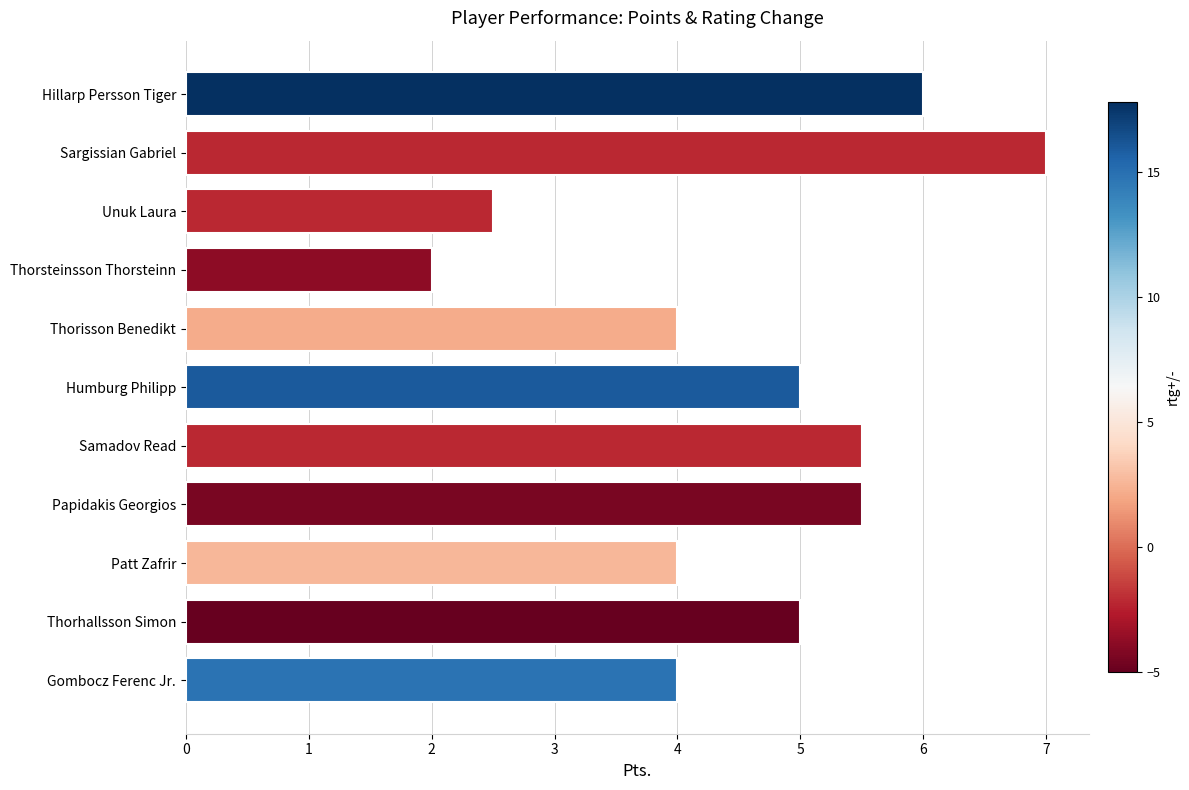

Reading top to bottom, list all the values displayed in this chart.

Hillarp Persson Tiger=6.0	Sargissian Gabriel=7.0	Unuk Laura=2.5	Thorsteinsson Thorsteinn=2.0	Thorisson Benedikt=4.0	Humburg Philipp=5.0	Samadov Read=5.5	Papidakis Georgios=5.5	Patt Zafrir=4.0	Thorhallsson Simon=5.0	Gombocz Ferenc Jr.=4.0